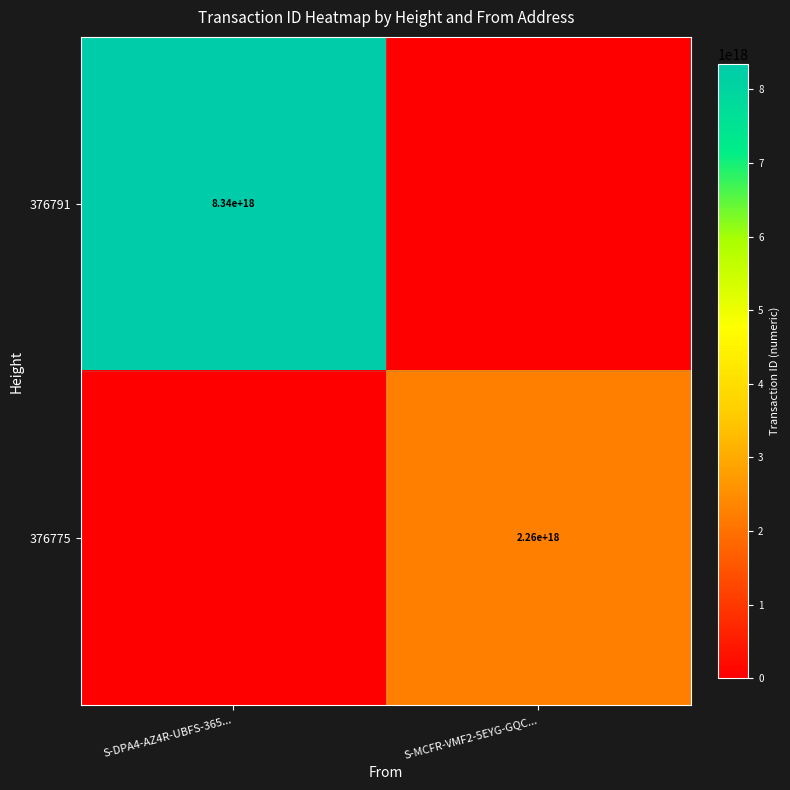

The 376791 series shows 8340000000000000000 at S-DPA4-AZ4R-UBFS-365.... True or false?

True